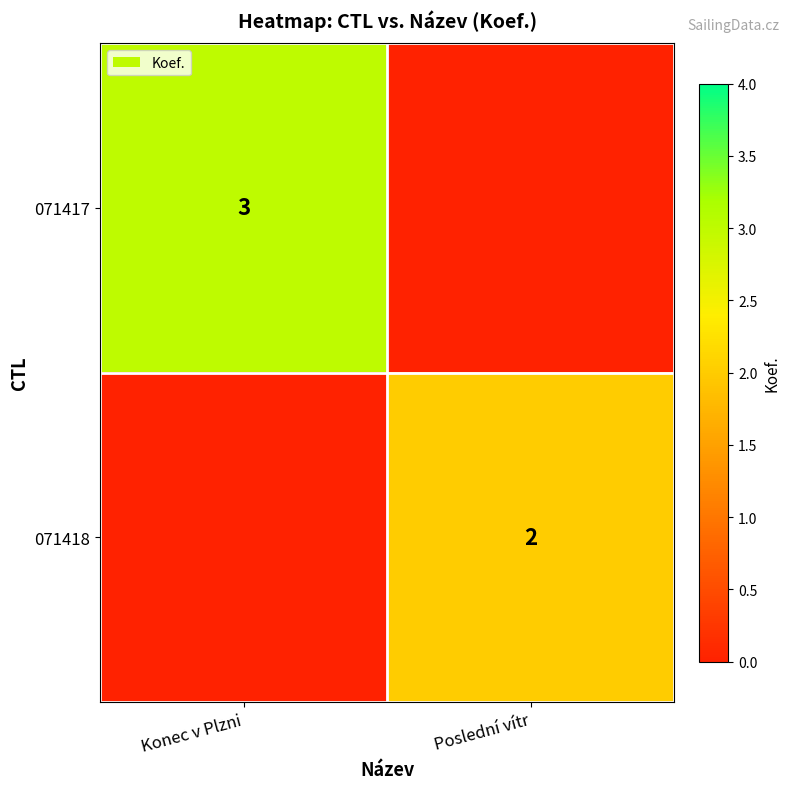

The value of 071418 at Poslední vítr is 2. True or false?

True